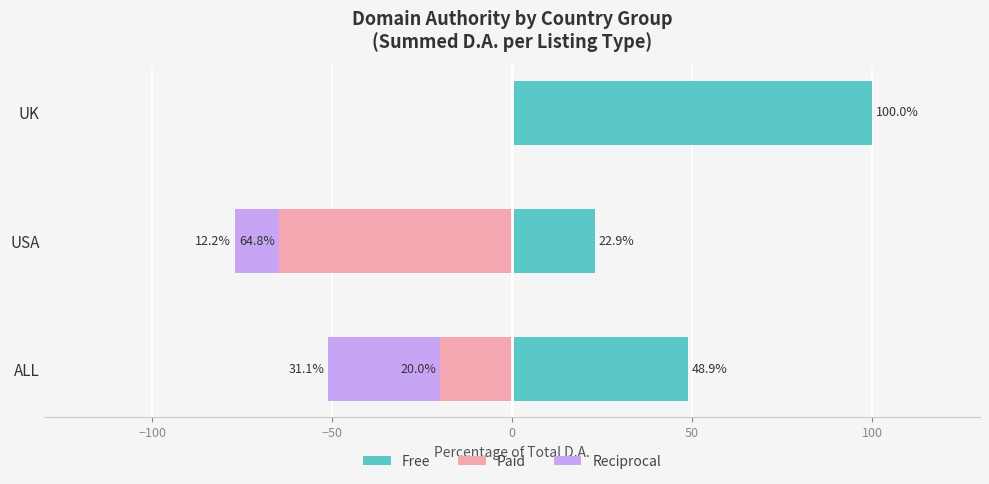

Rank the series by their maximum value, from lowest to highest.

Paid, Reciprocal, Free